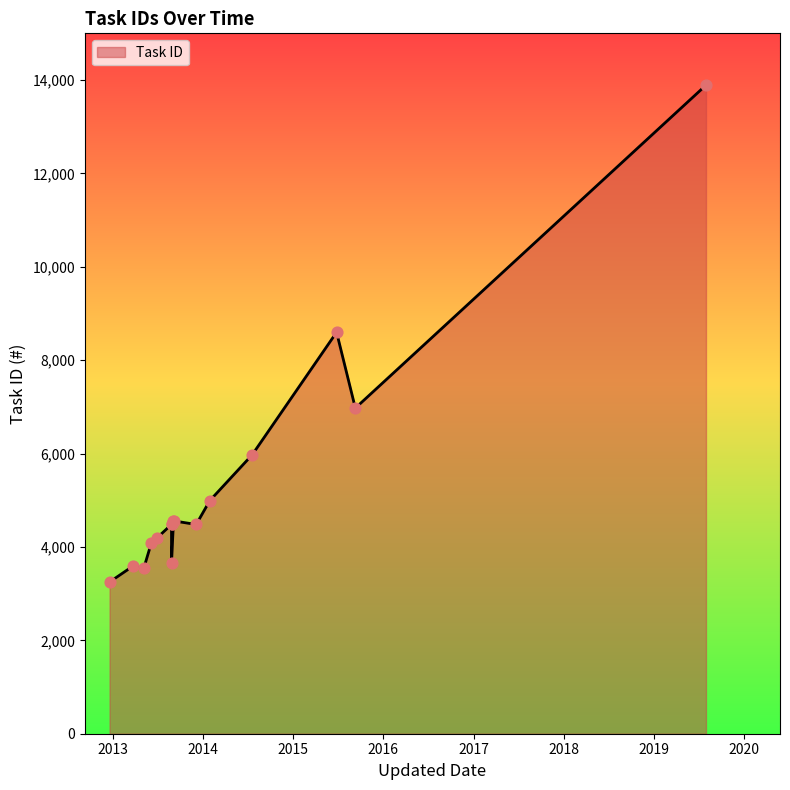

What is the change in value from 2013-05-06 to 2013-08-26?

+933